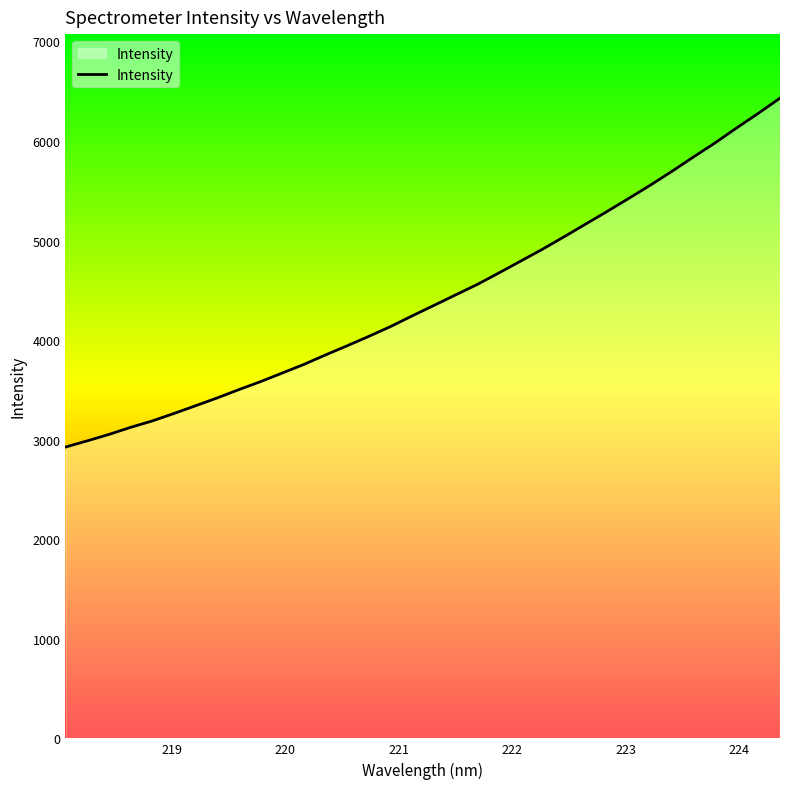

What is the average value?

4428.6